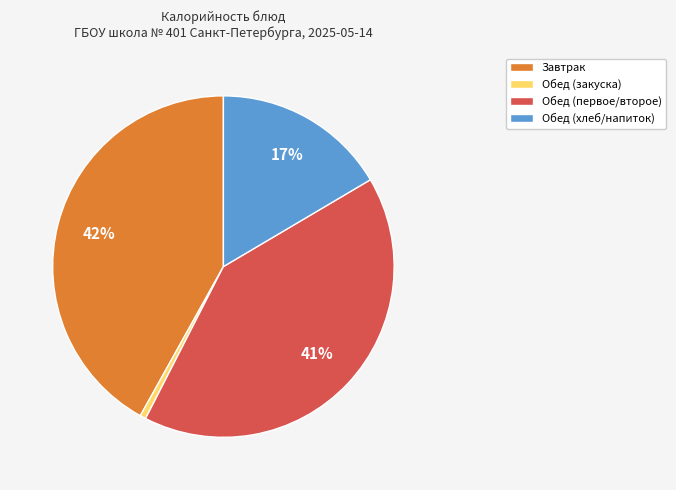

To the nearest percent, what is the average slice percentage?

25%